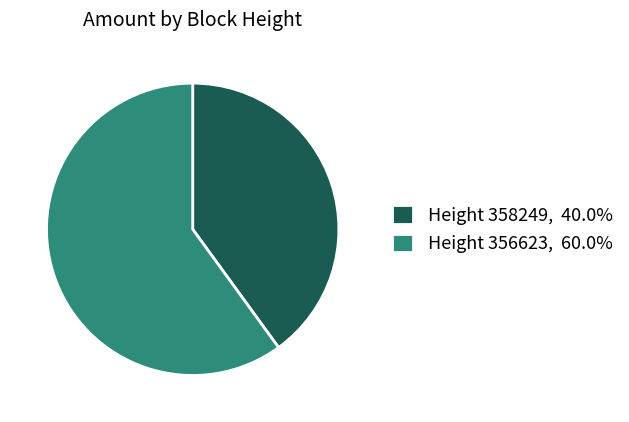

Approximately how many times larger is the value at Height 358249, 40.0% compared to Height 356623, 60.0%?

0.7